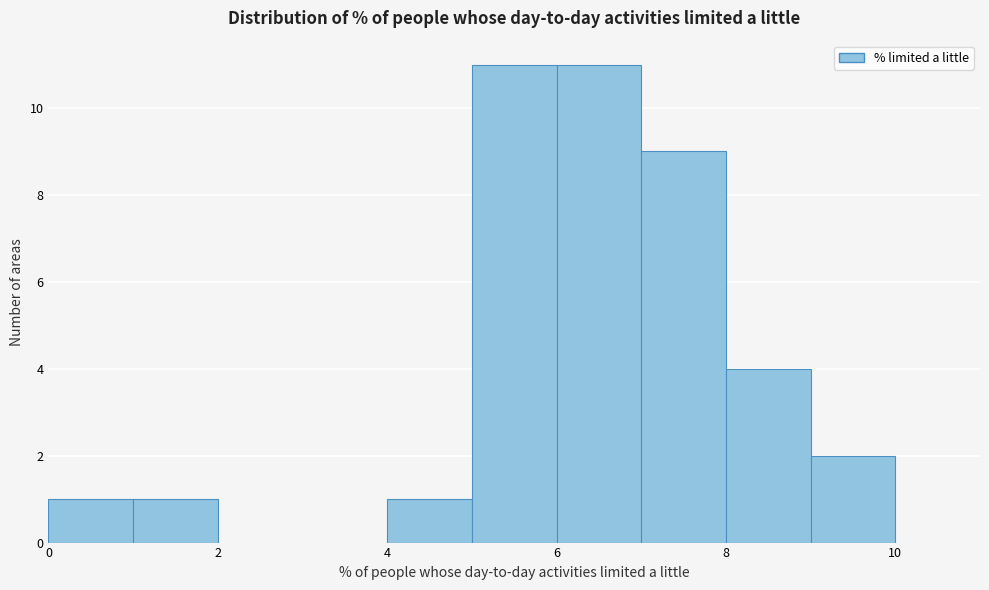

How tall is the bar that spans 9 to 10 on the x-axis? The values are not printed on the chart, so give them approximately, as read against the axis.

2